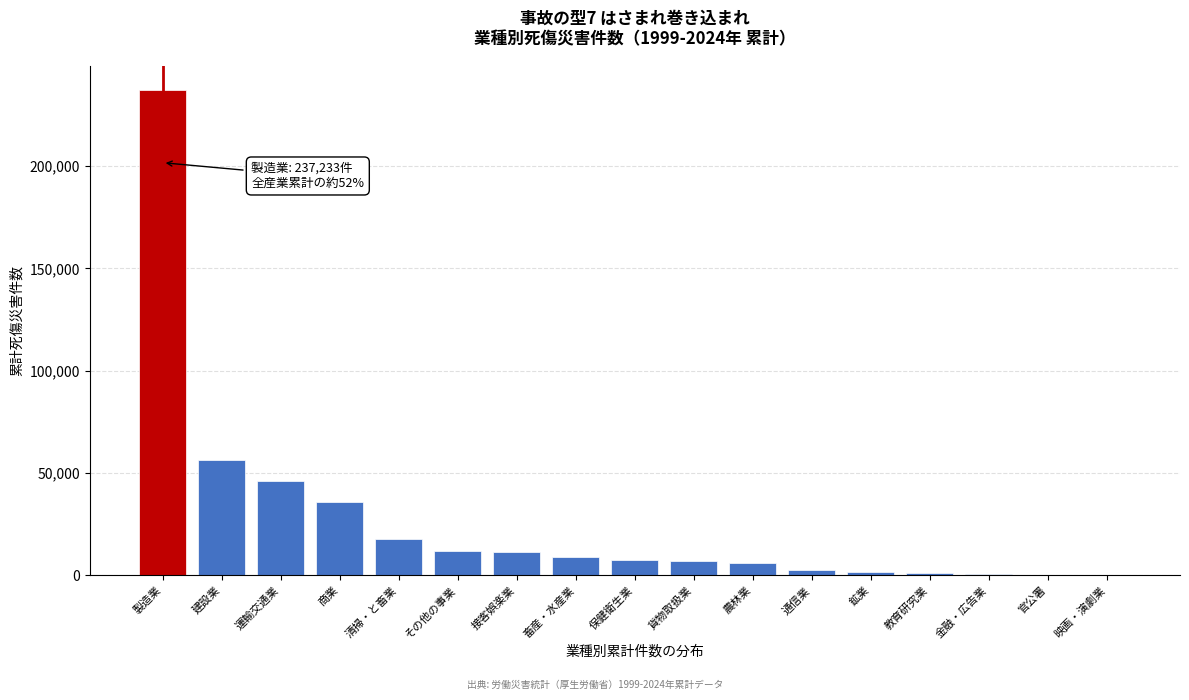

At which label is the value closest to 118687?

建設業